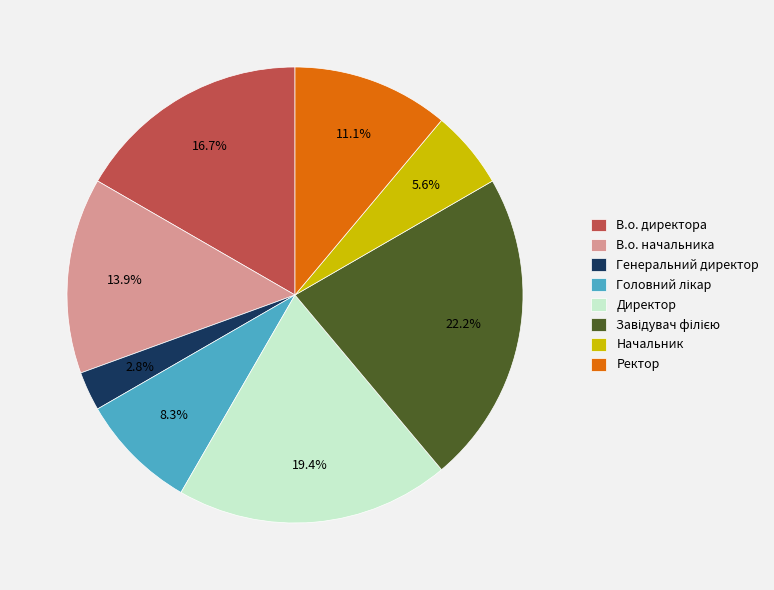

What percentage is the В.о. начальника slice, to the nearest percent?

14%